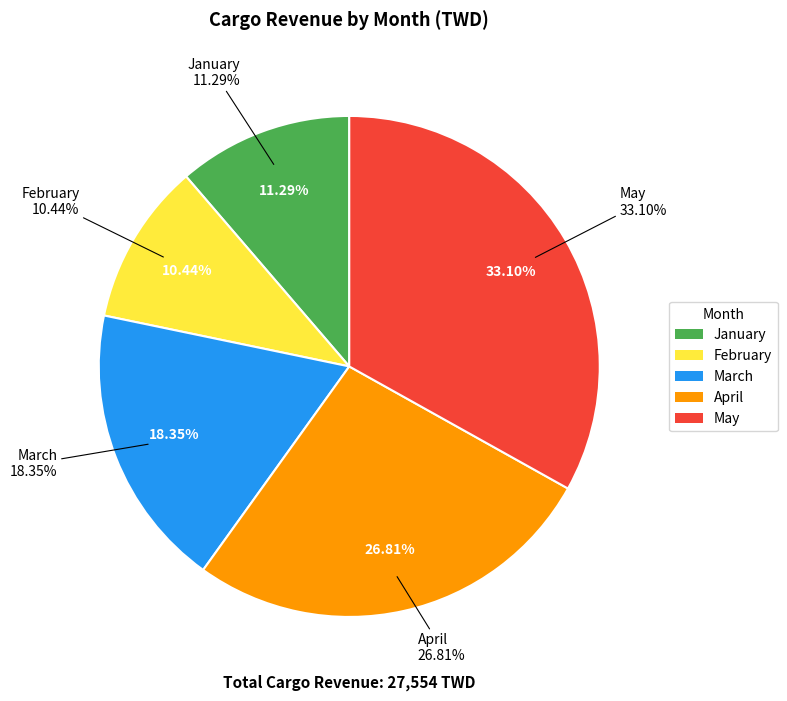

What is the total percentage of April and March?

45.2%